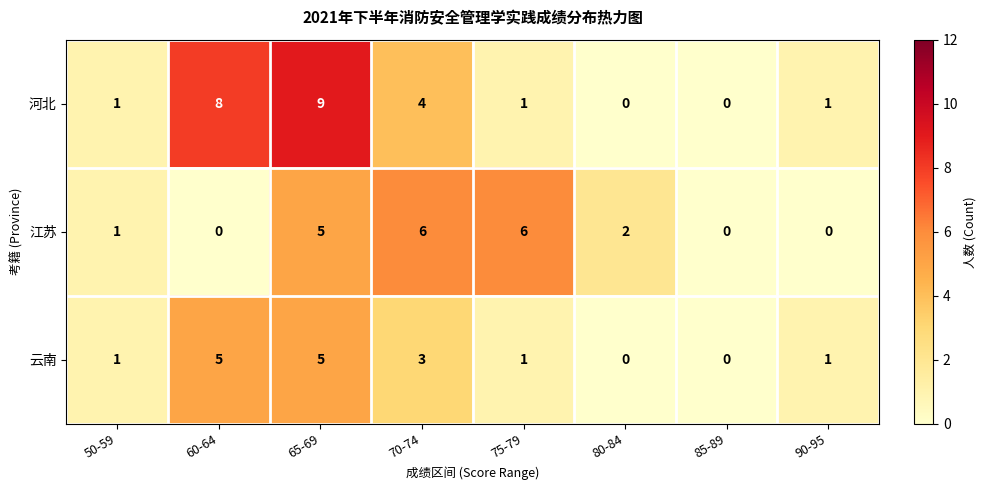

What is the difference between the highest and lowest values at 80-84?

2